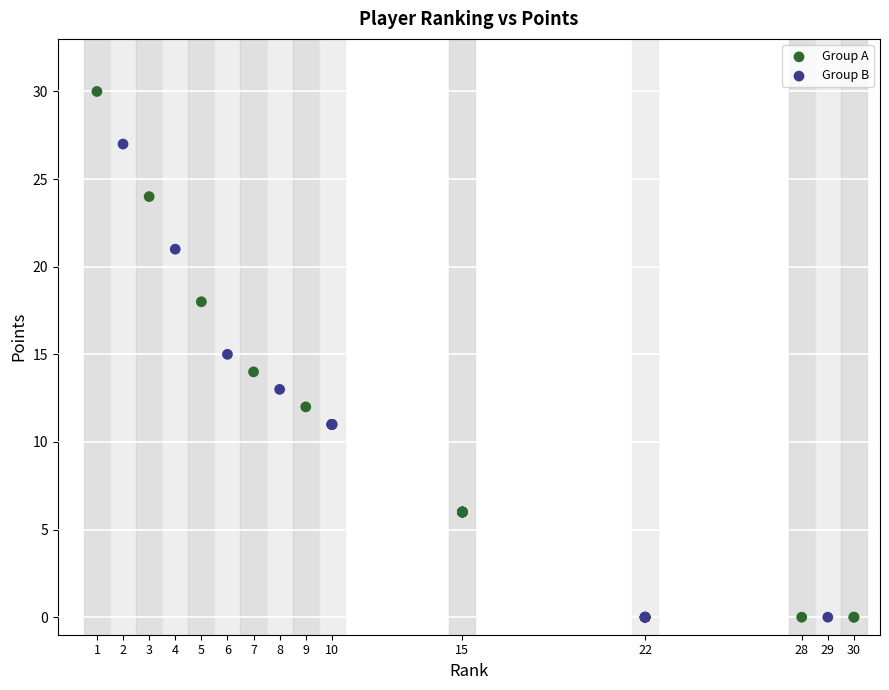

Which series has the widest spread of Y values?

Group A